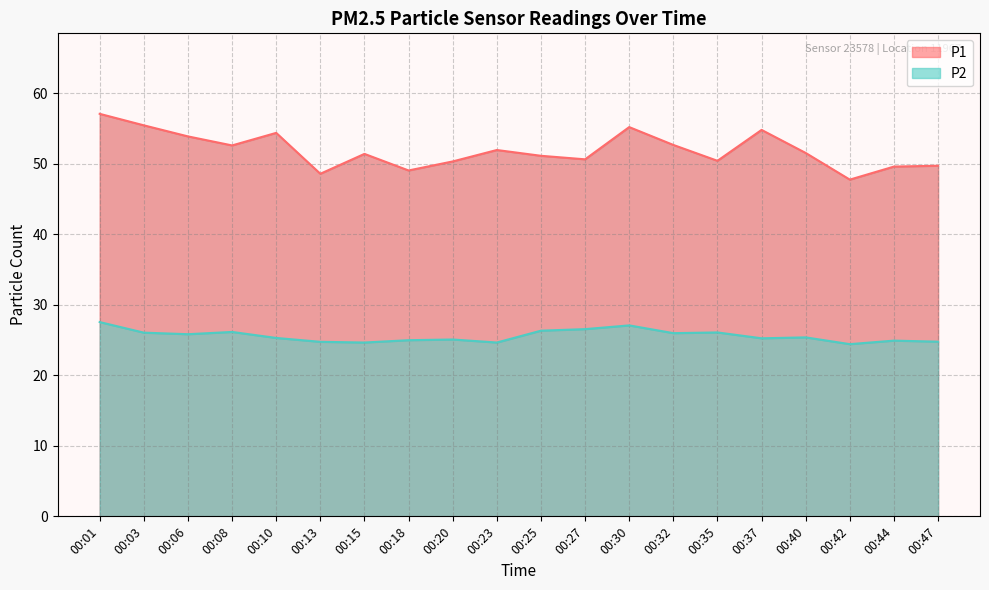

True or false: P2 and P1 intersect in this chart.

False